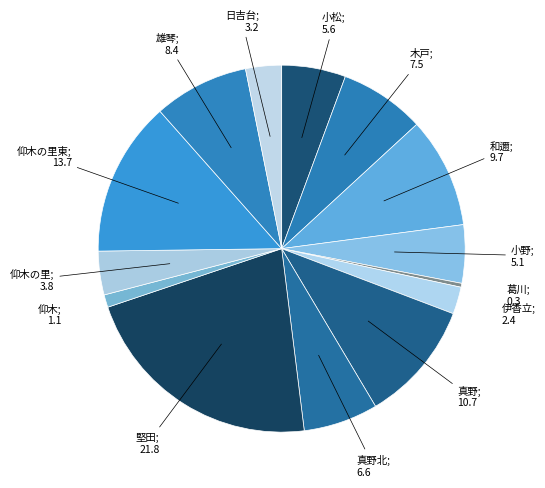

Which slice is the smallest?

葛川